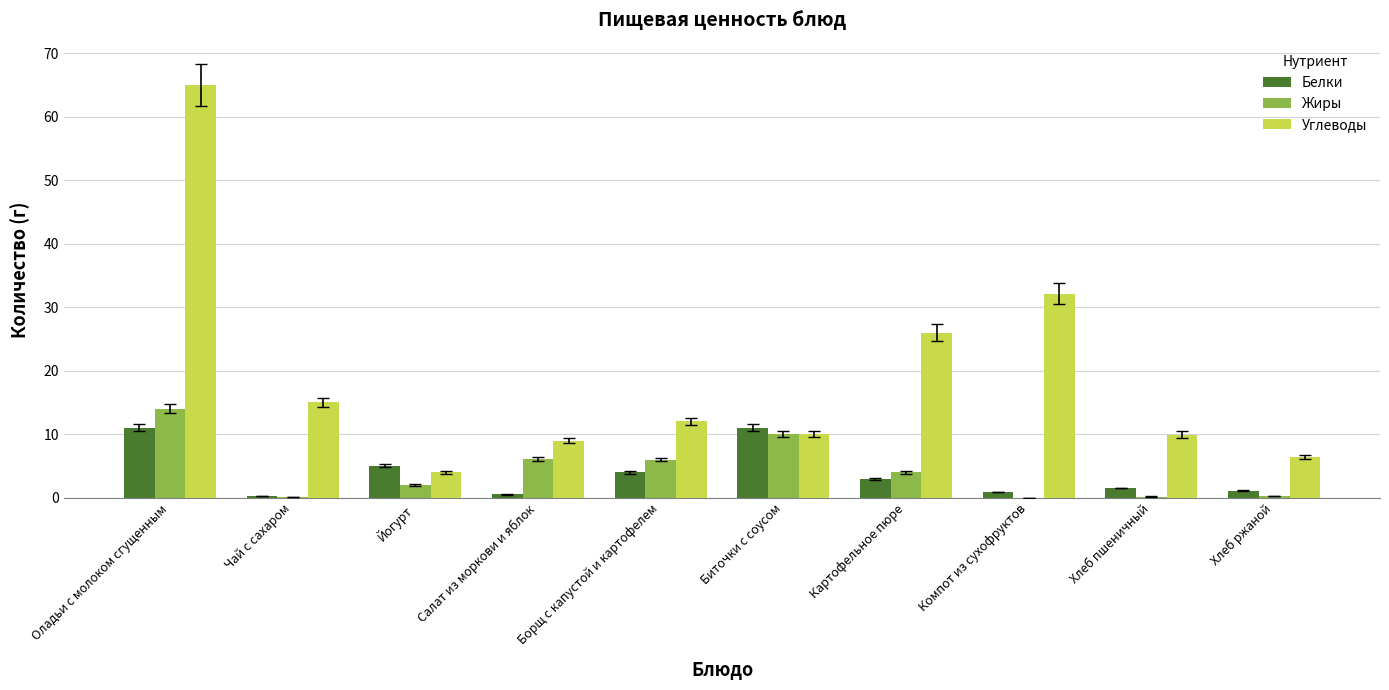

Between Оладьи с молоком сгущенным and Компот из сухофруктов, which series saw the biggest shift?

Углеводы